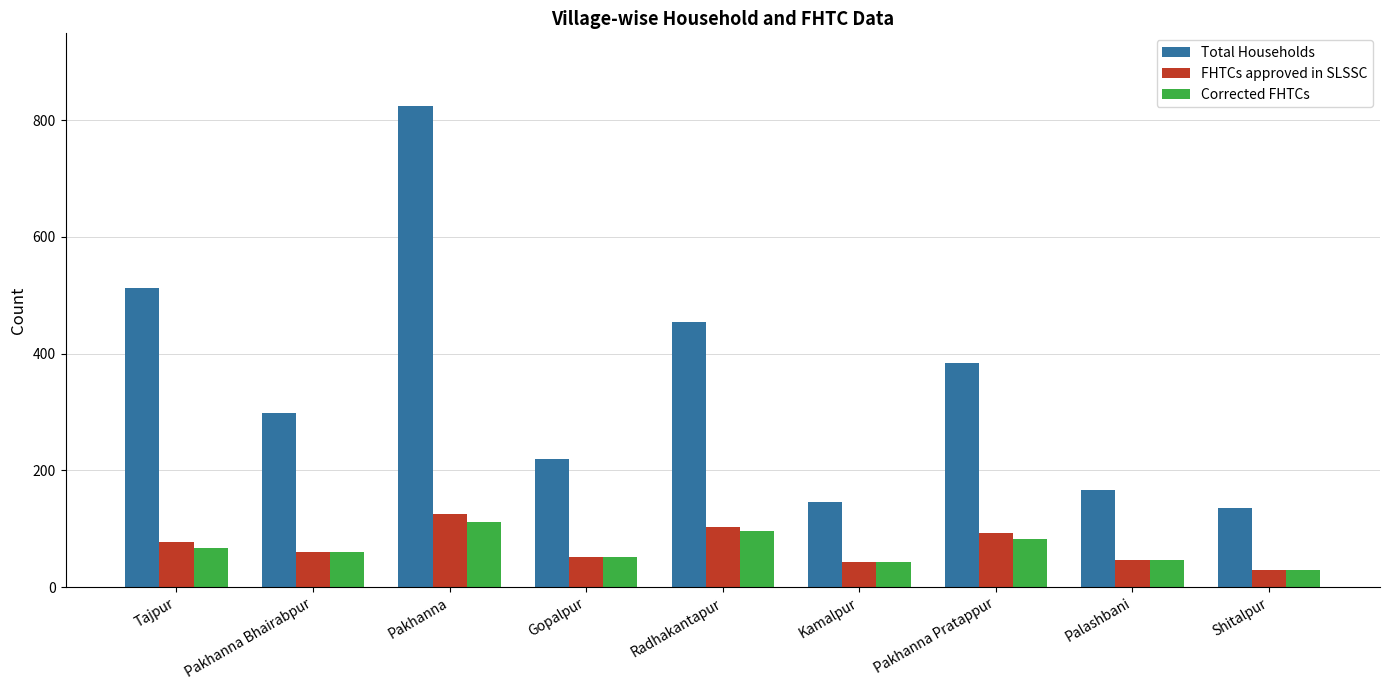

What is the label of the 3rd bar from the left?

Pakhanna